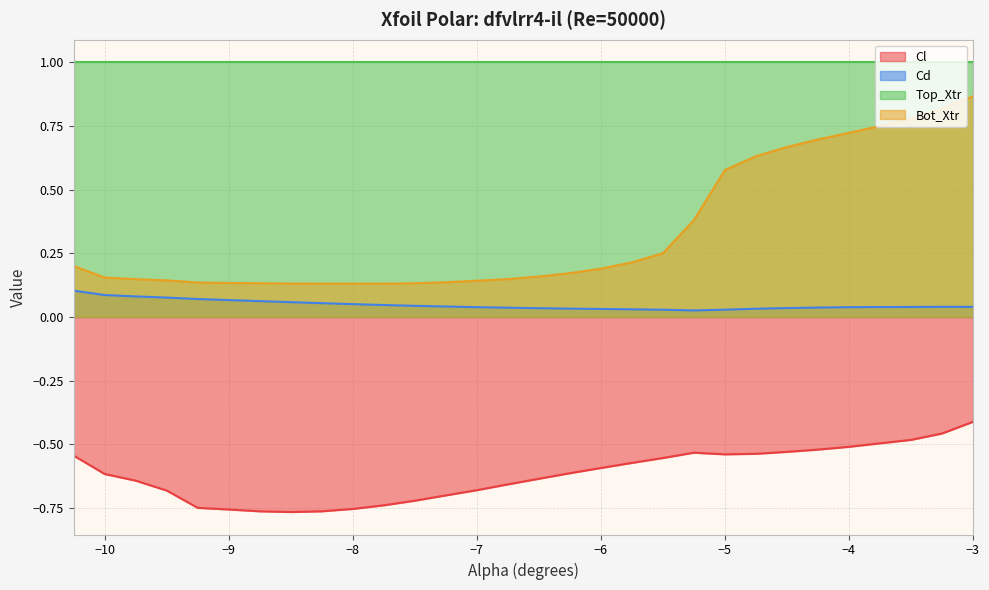

Between -3.0 and -6.75, which is larger?

-3.0